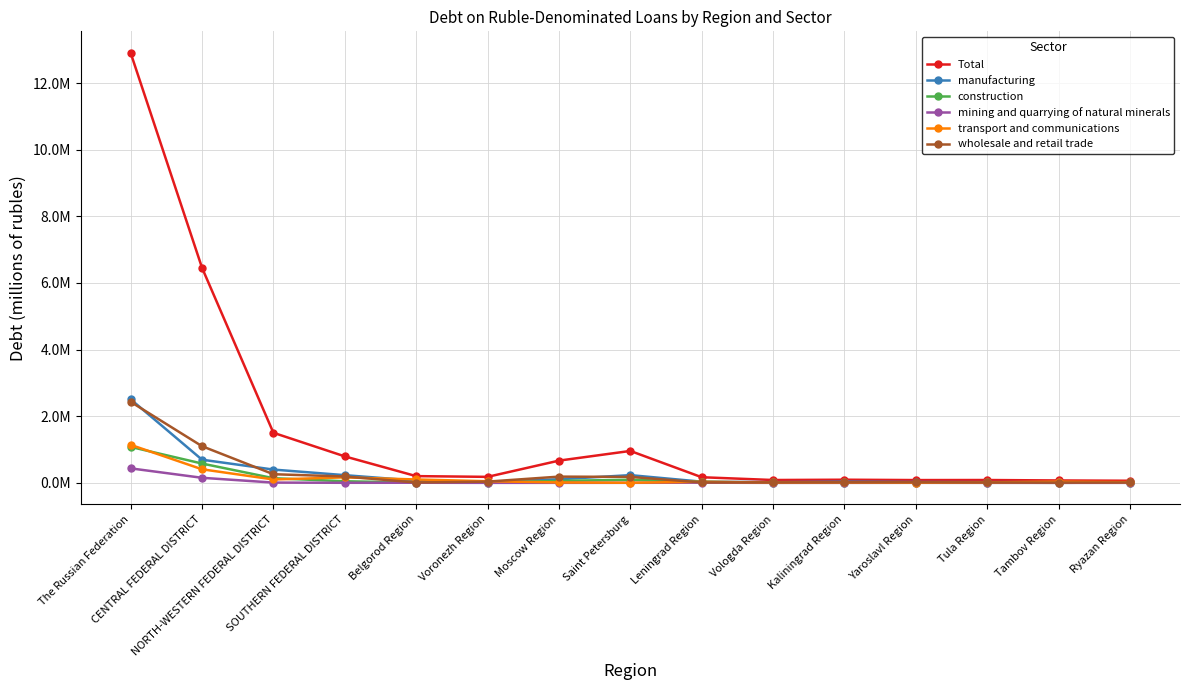

Is the value of construction at Yaroslavl Region greater than the value of mining and quarrying of natural minerals at Leningrad Region?

No